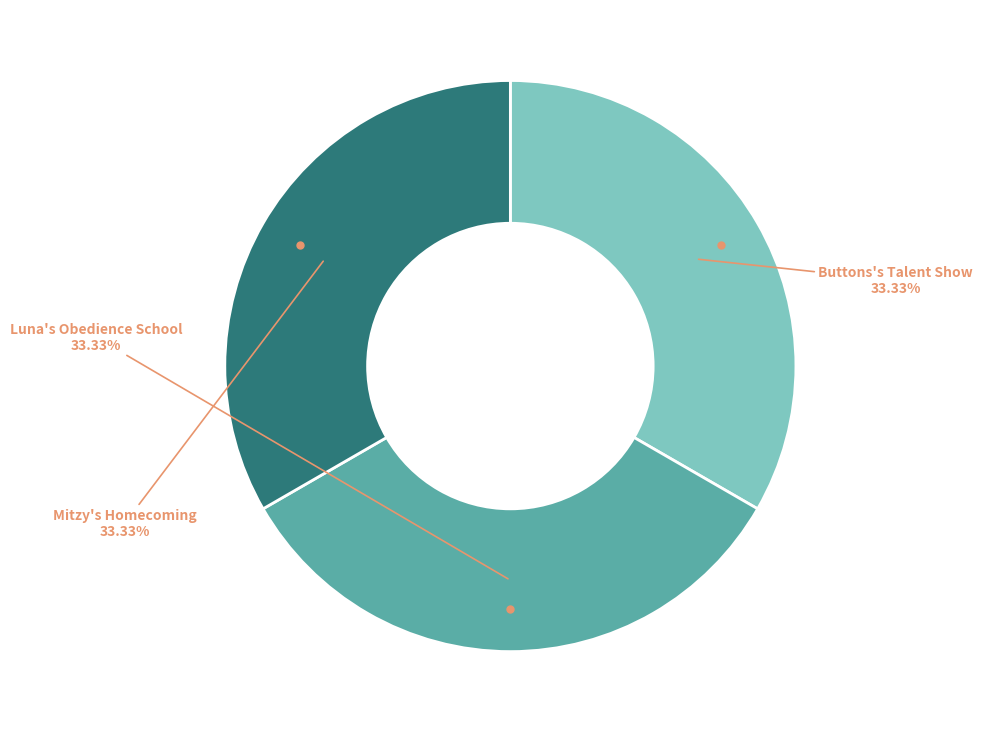

Is there any slice that represents more than half of the pie?

No